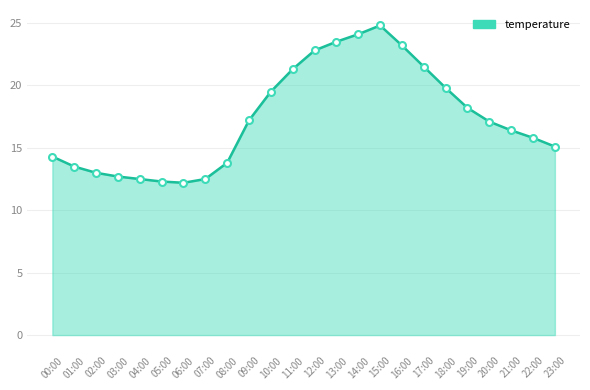

Between 19:00 and 11:00, which is larger?

11:00